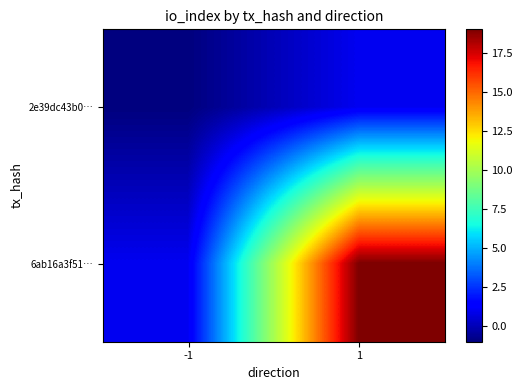

At how many categories does at least one series exceed 11?

1